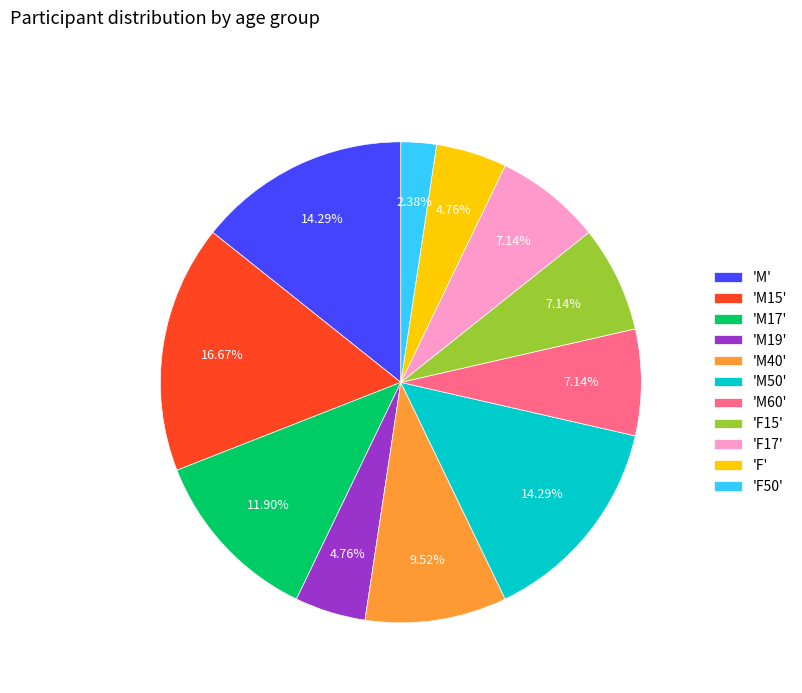

Which category has the smallest portion of the pie?

'F50'